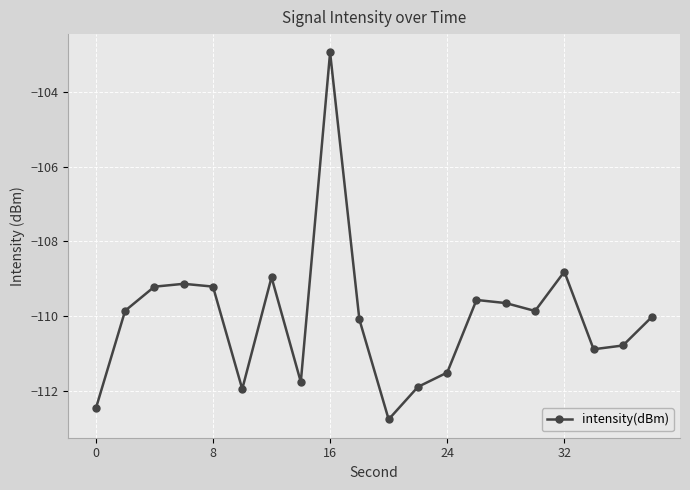

What is the value of the 20th point from the left?

-110.0